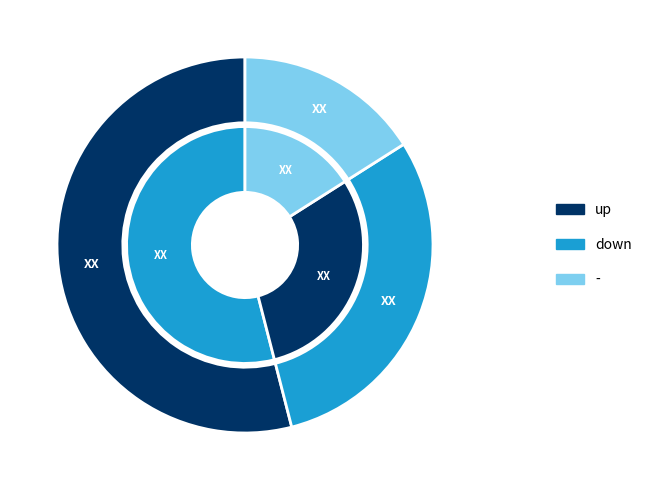

What is the majority slice?

up